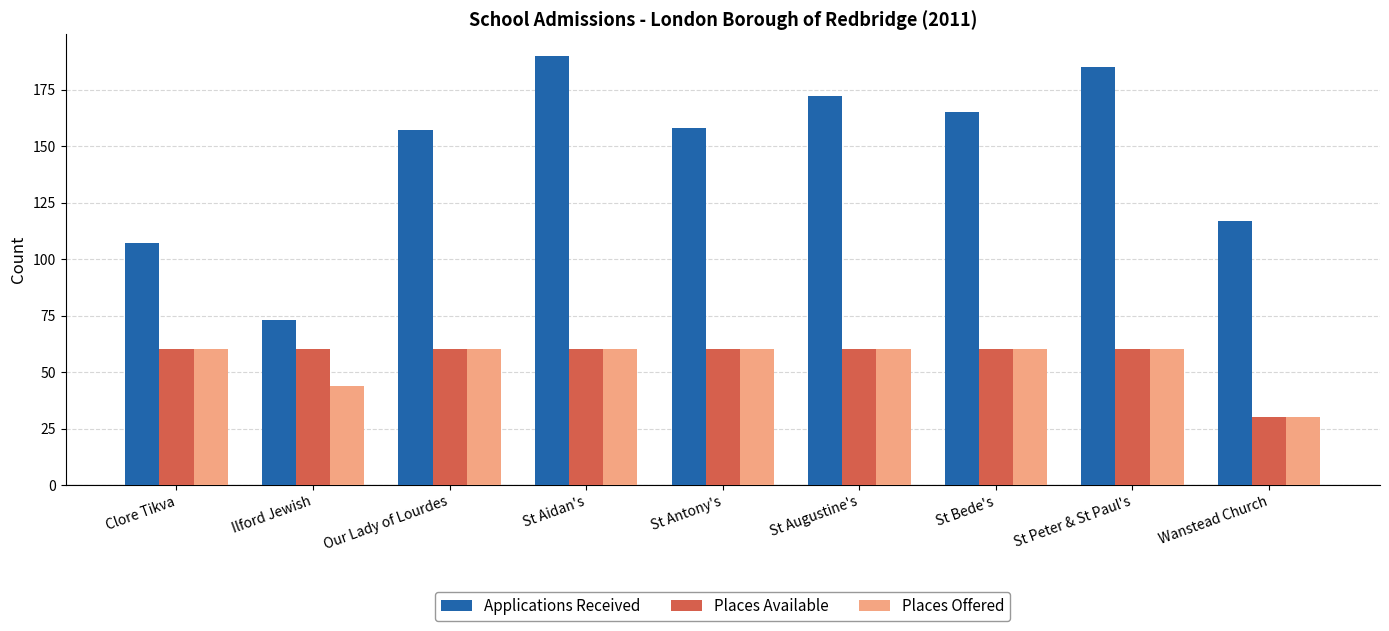

Is the value of Applications Received at St Peter & St Paul's greater than the value of Places Offered at Our Lady of Lourdes?

Yes